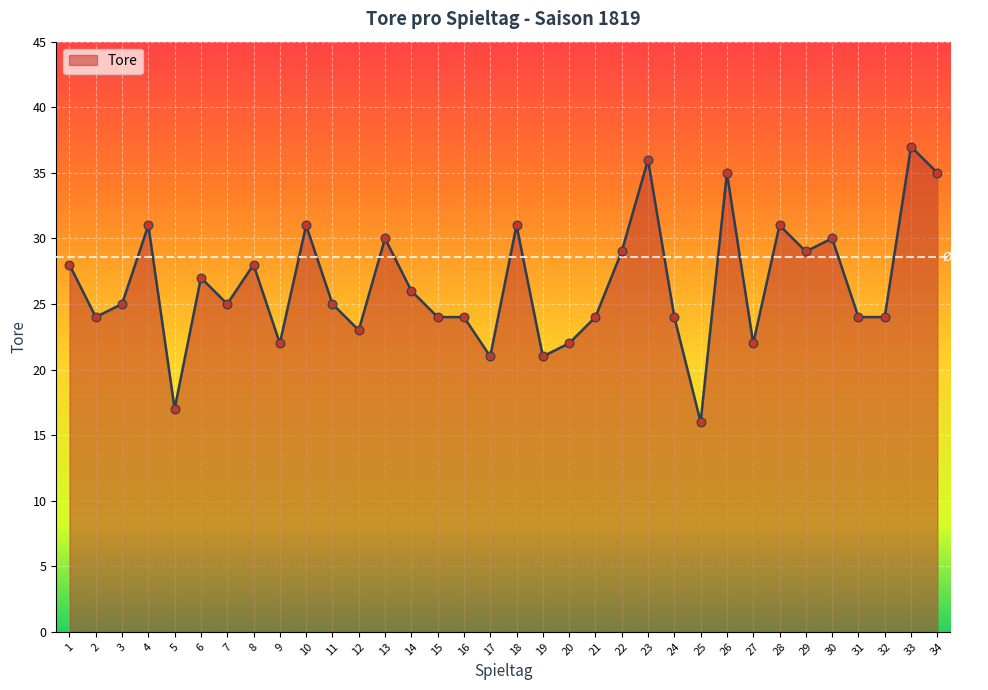

Which has a higher value, 25 or 9?

9